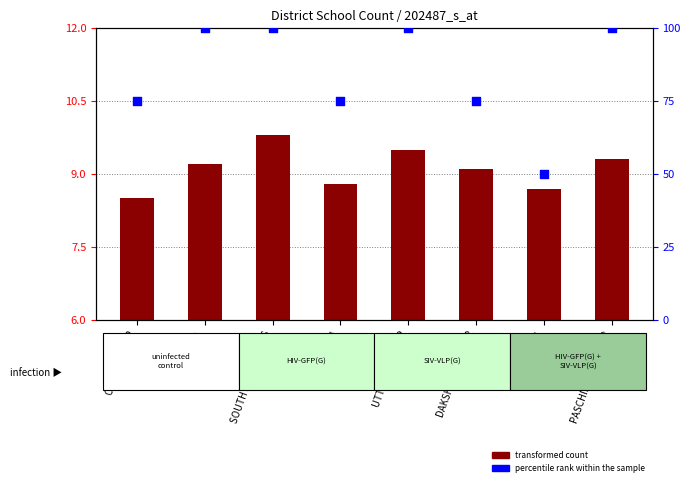

Between COOCH BEHAR and DAKSHIN DINAJPUR, which is larger?

COOCH BEHAR